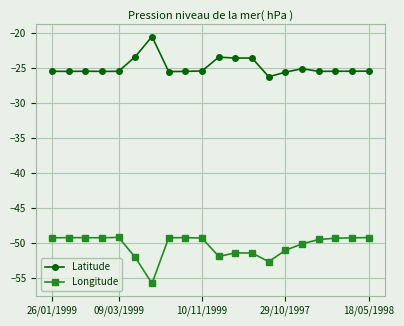

What is the minimum value shown in the chart?

-55.8